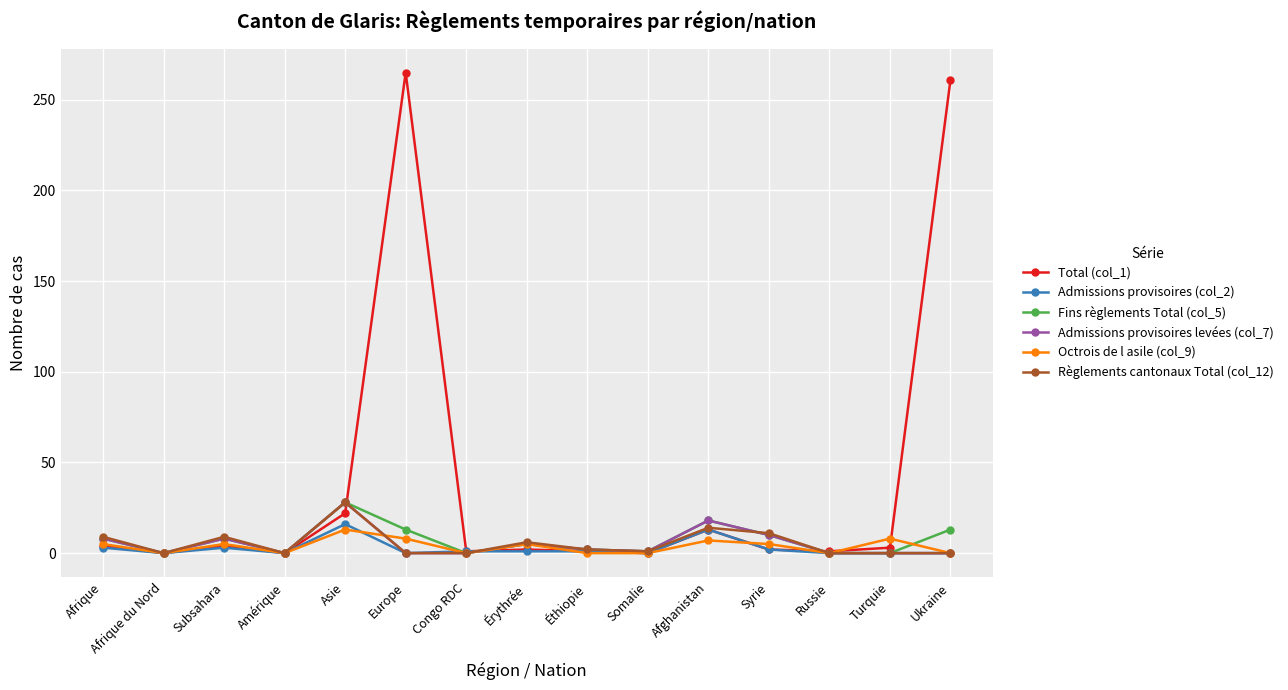

At how many categories does at least one series exceed 120?

2